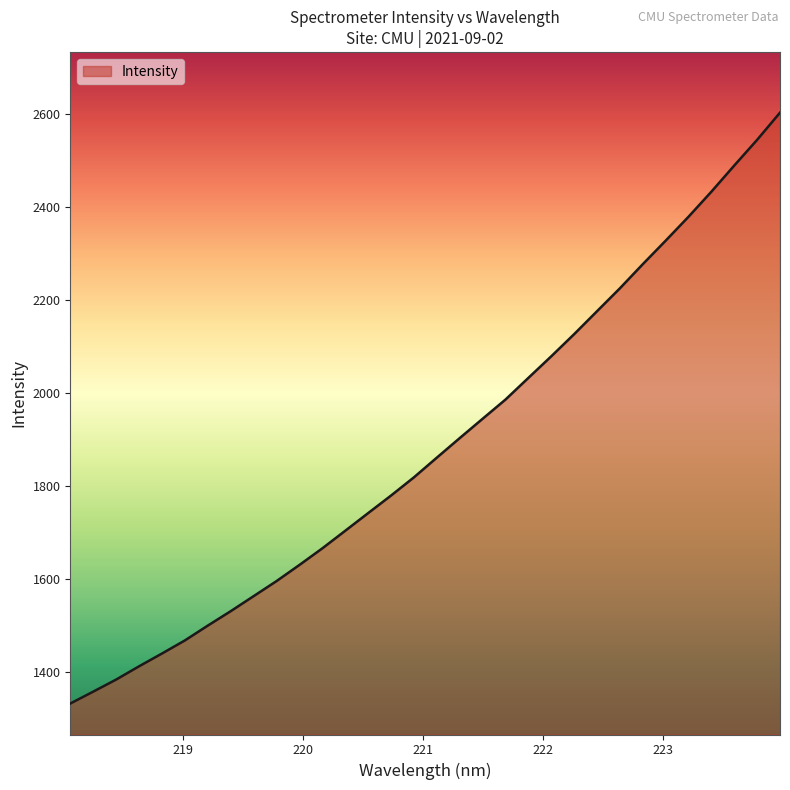

What is the smallest value displayed?

1331.6